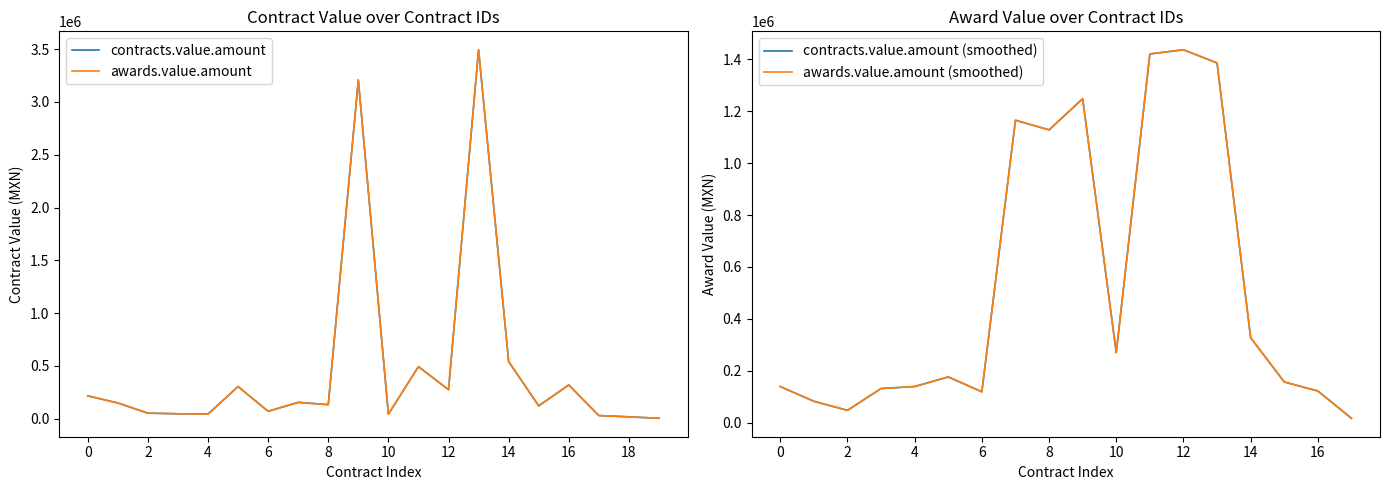

True or false: awards.value.amount and contracts.value.amount intersect in this chart.

False